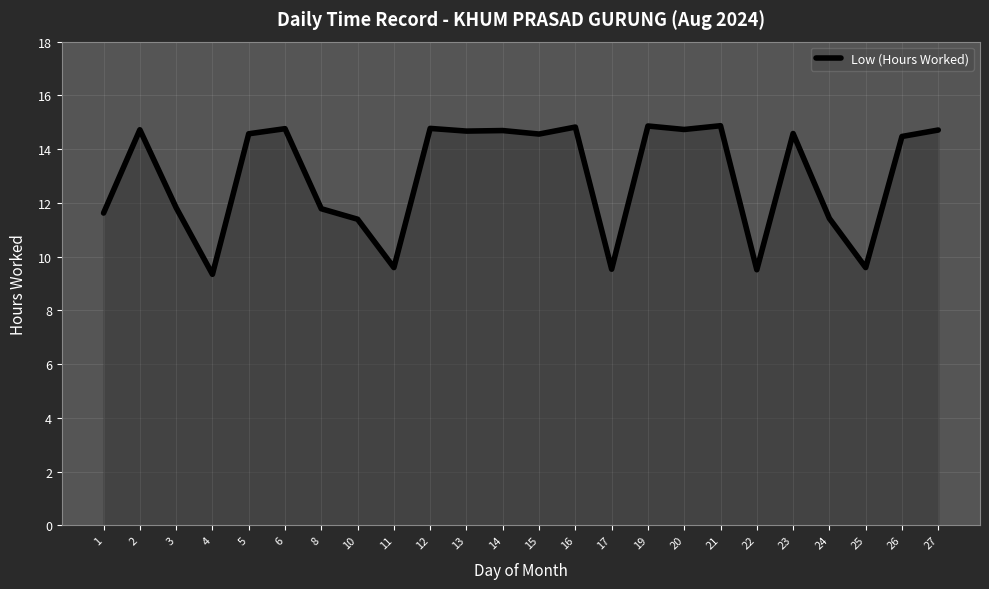

Which has a higher value, 8 or 10?

8